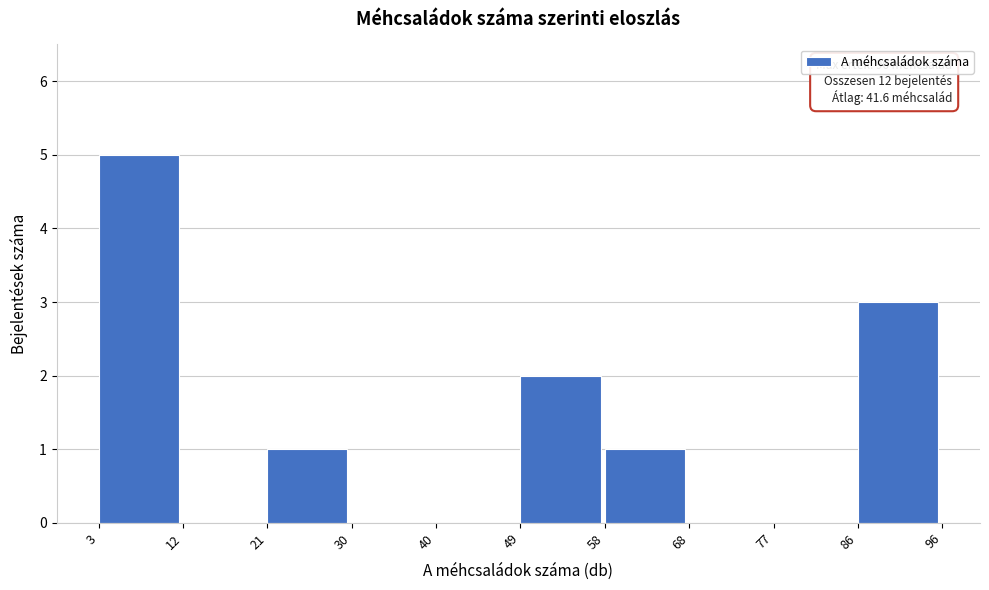

Which range on the x-axis has the tallest bar?

3 to 12